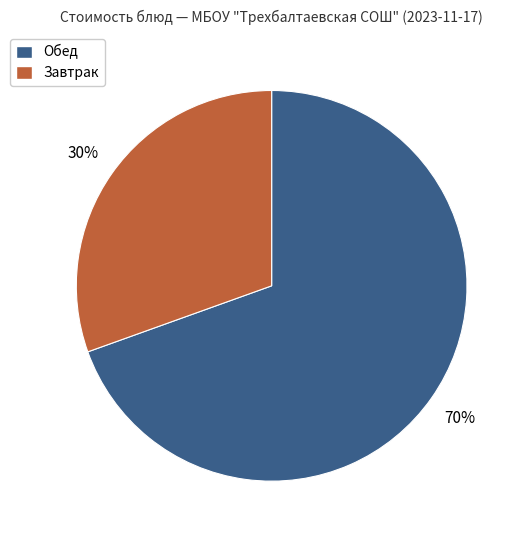

Which slice is the smallest?

Завтрак